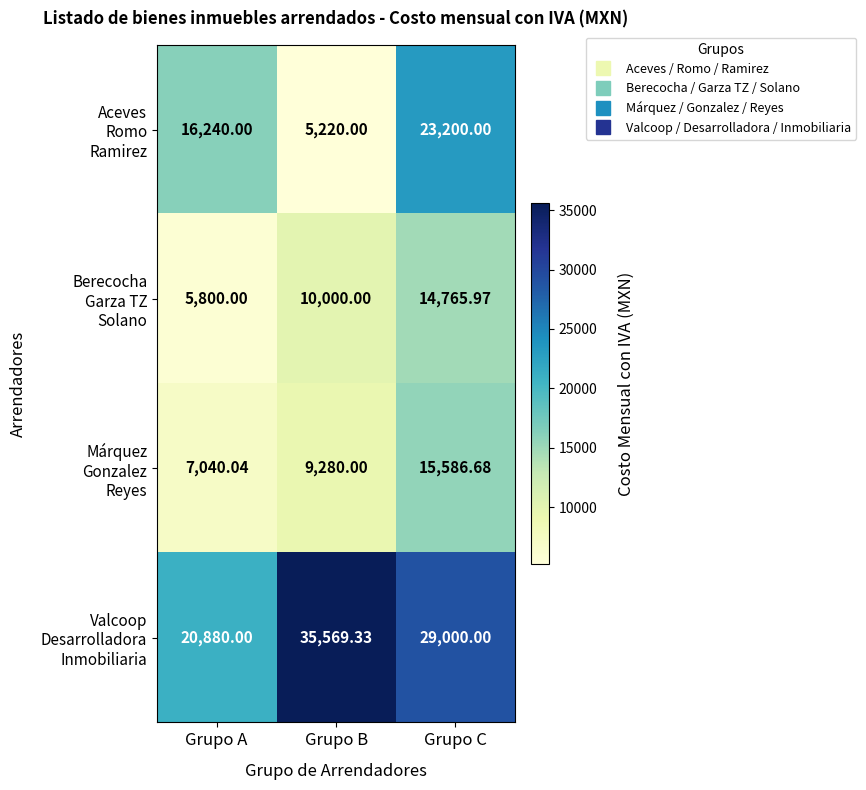

At which category is the sum across all series the highest?

Grupo C